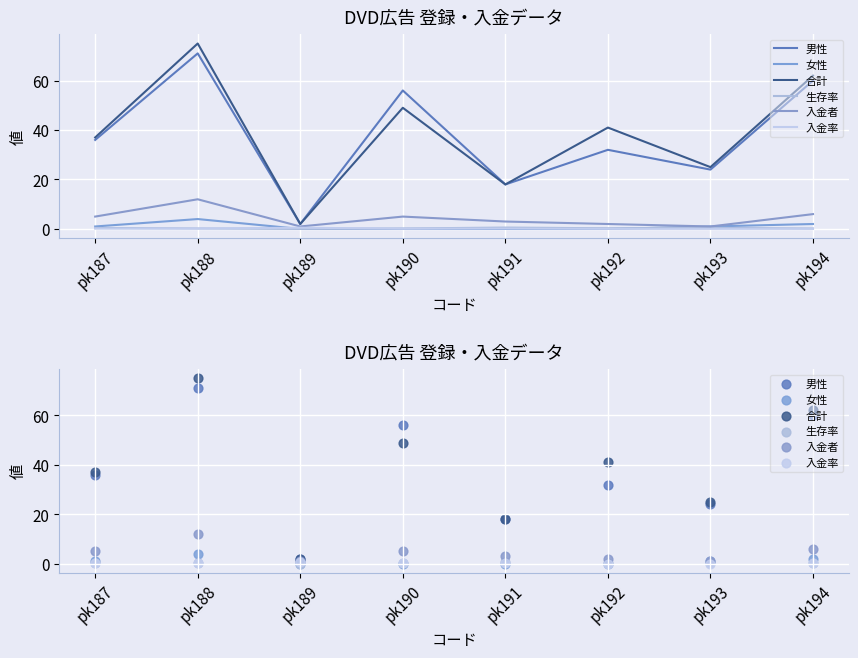

At how many categories does at least one series exceed 69?

1